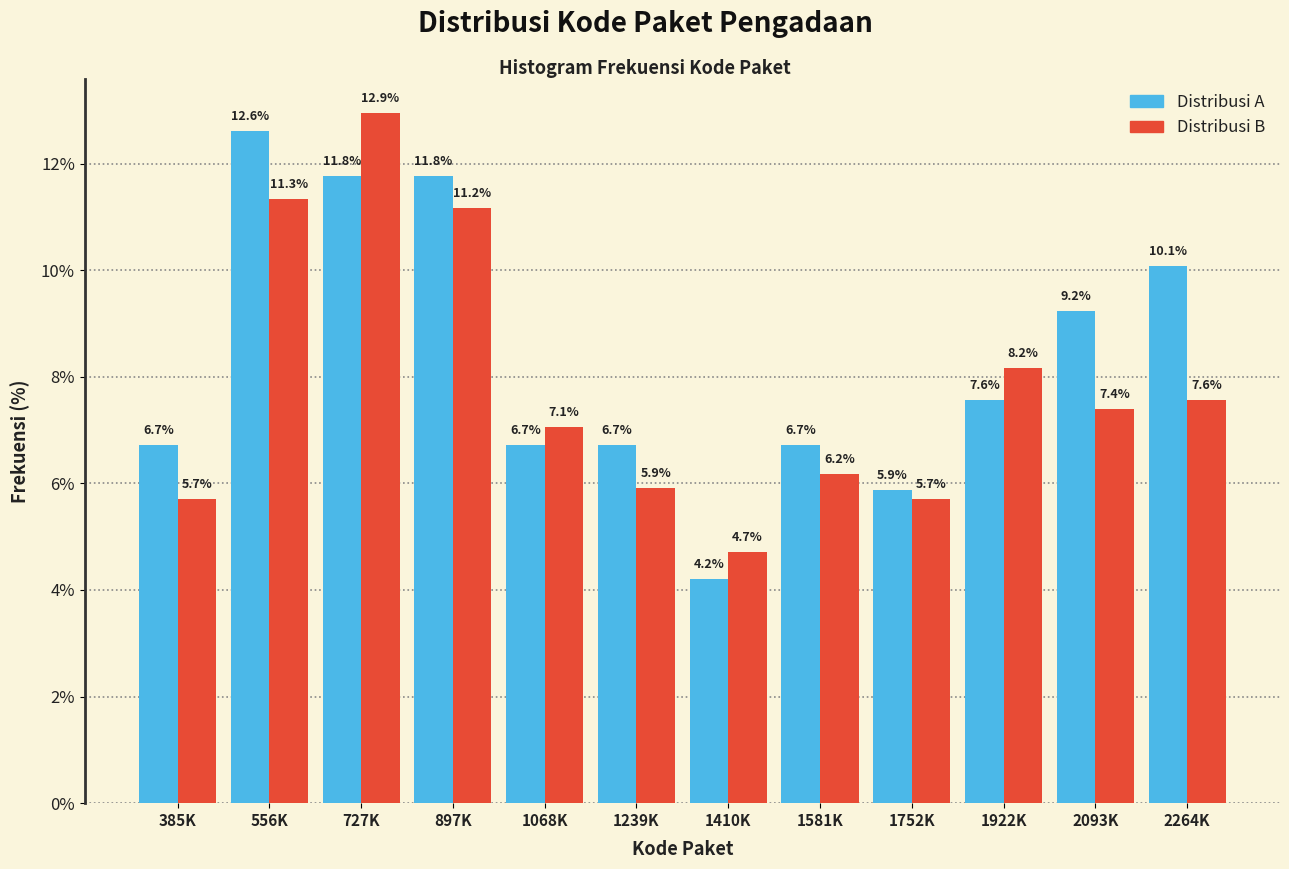

Reading left to right, transcribe all the data shown in this chart.

Distribusi A: 6.7	12.6	11.8	11.8	6.7	6.7	4.2	6.7	5.9	7.6	9.2	10.1
Distribusi B: 5.7	11.3	12.9	11.2	7.1	5.9	4.7	6.2	5.7	8.2	7.4	7.6